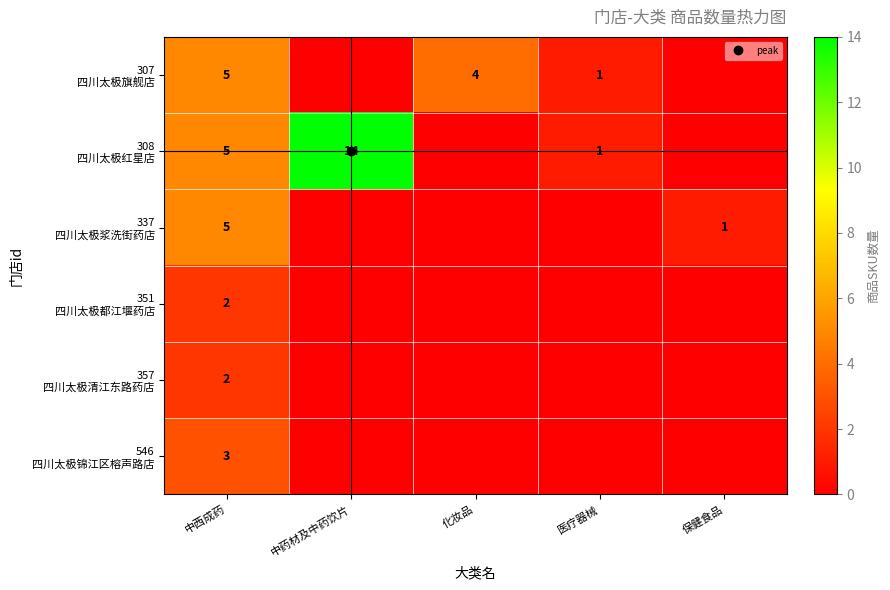

List the series in order of their peak value, lowest first.

351 四川太极都江堰药店, 357 四川太极清江东路药店, 546 四川太极锦江区榕声路店, 307 四川太极旗舰店, 337 四川太极浆洗街药店, 308 四川太极红星店